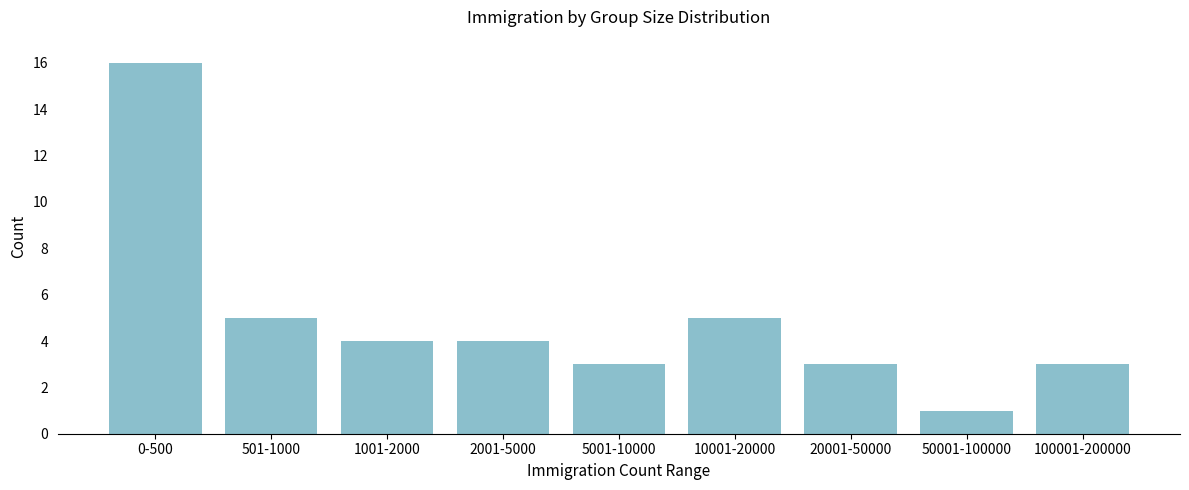

Reading left to right, transcribe all the data shown in this chart.

16	5	4	4	3	5	3	1	3